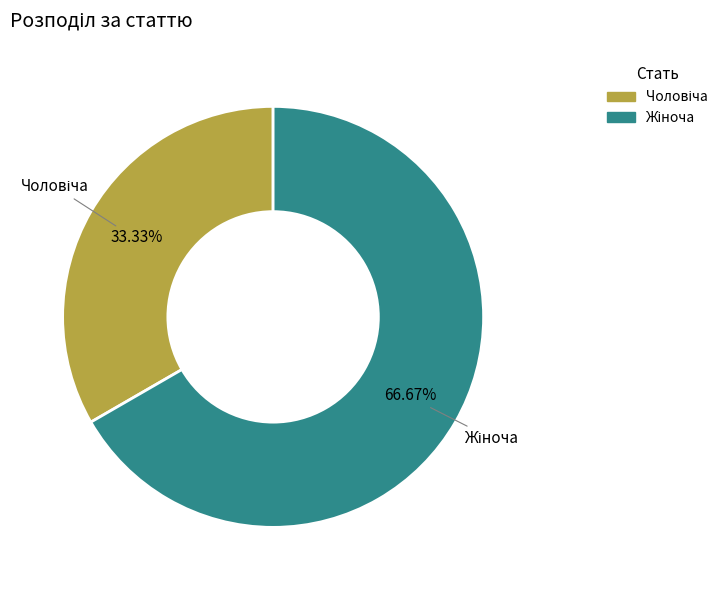

Does any single category account for the majority?

Yes